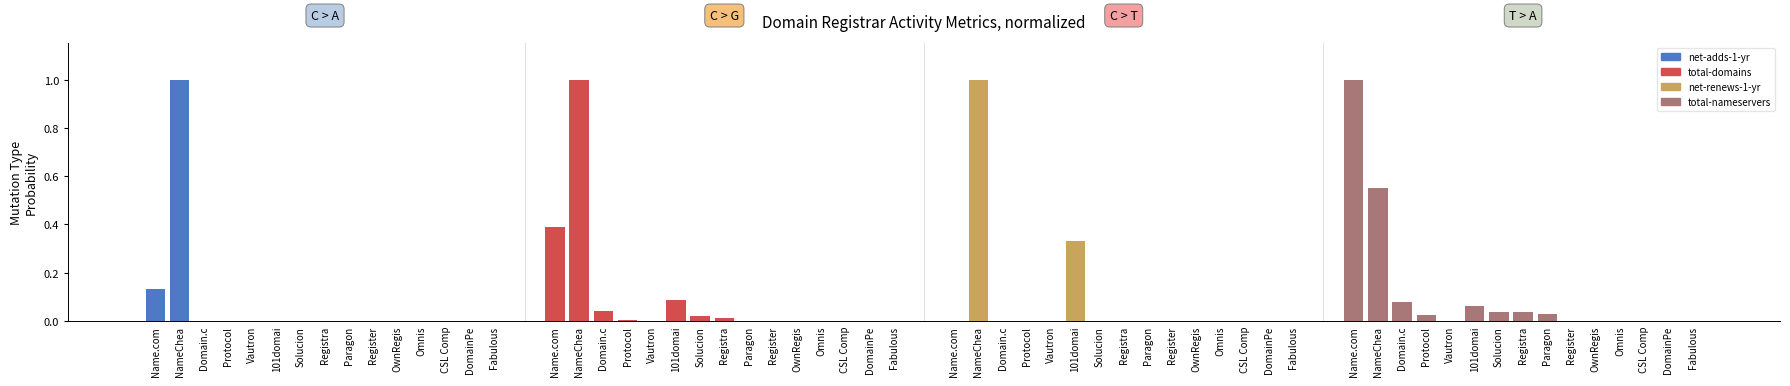

What is the sum of the total-domains values at Name.com and OwnRegis?

0.4